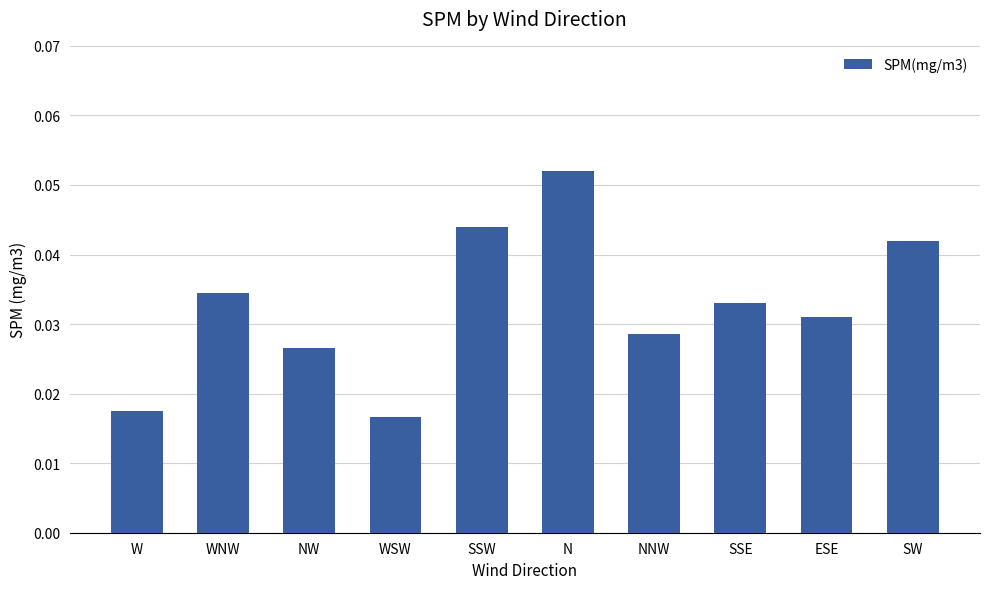

At which label is the value closest to 0?

WSW